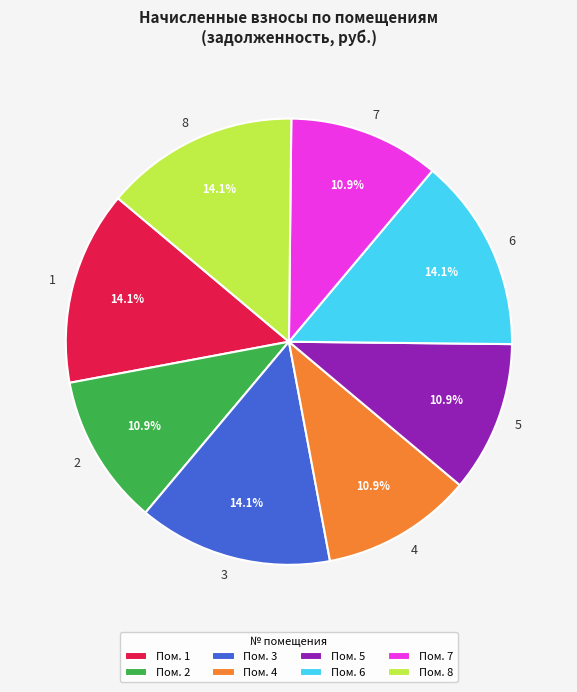

Do 5 and 2 together represent more than half of the pie?

No